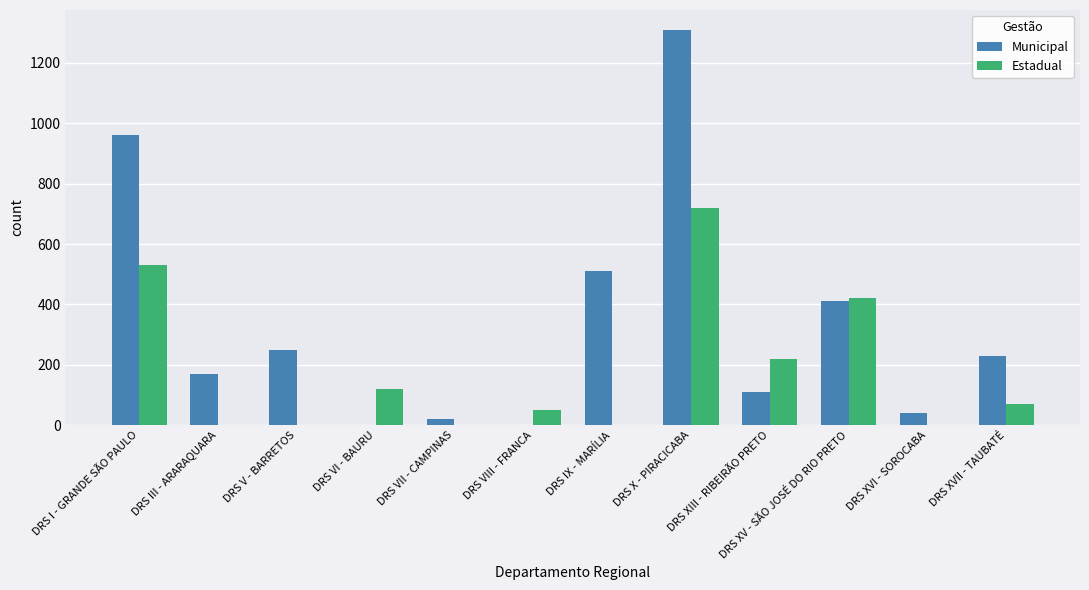

Reading right to left, what are all the values shown in this chart?

Municipal: 230	40	410	110	1310	510	0	20	0	250	170	960
Estadual: 70	0	420	220	720	0	50	0	120	0	0	530